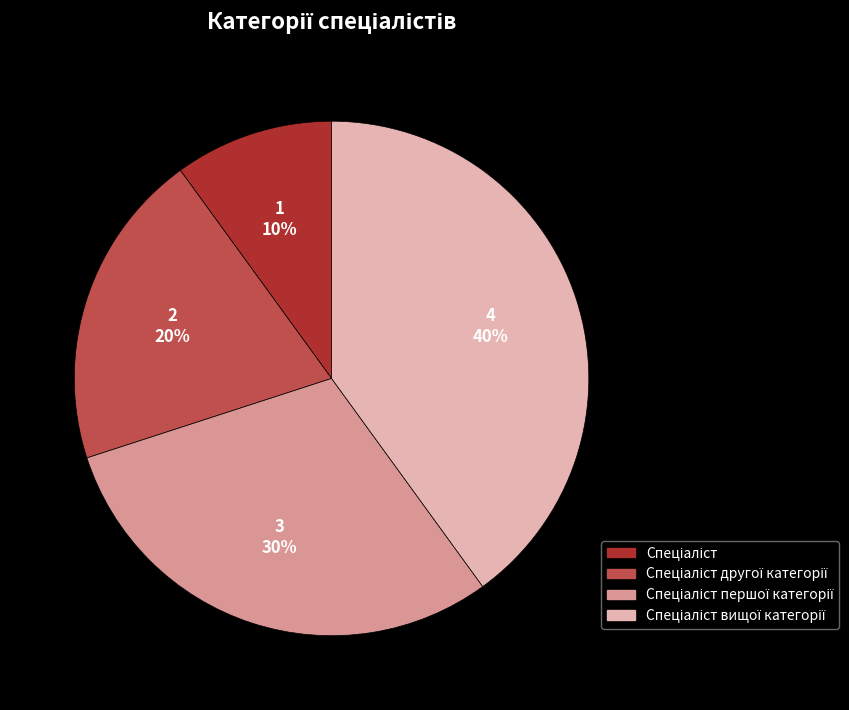

Does any single category account for the majority?

No